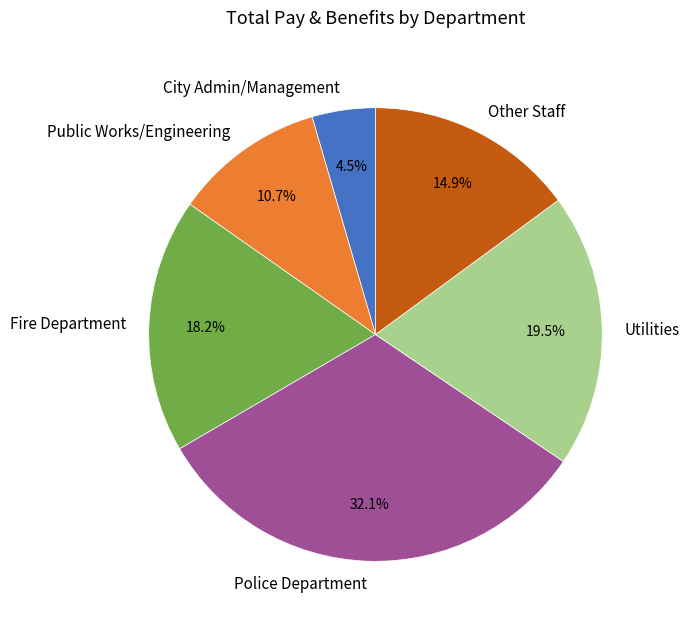

Is there any slice that represents more than half of the pie?

No